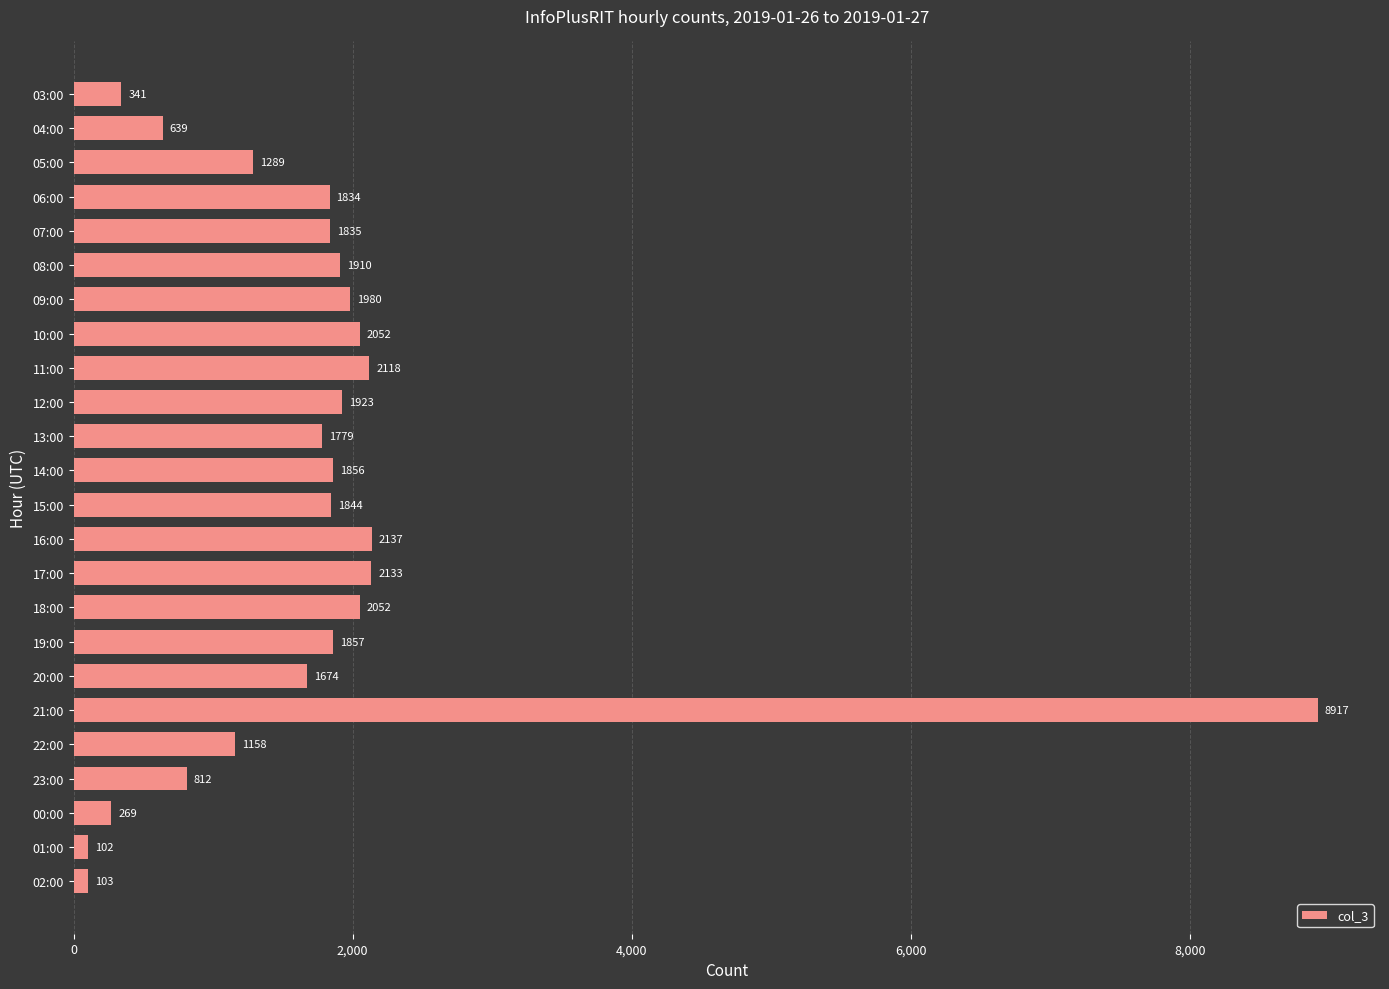

Are the bars grouped side by side (vs. stacked)?

No